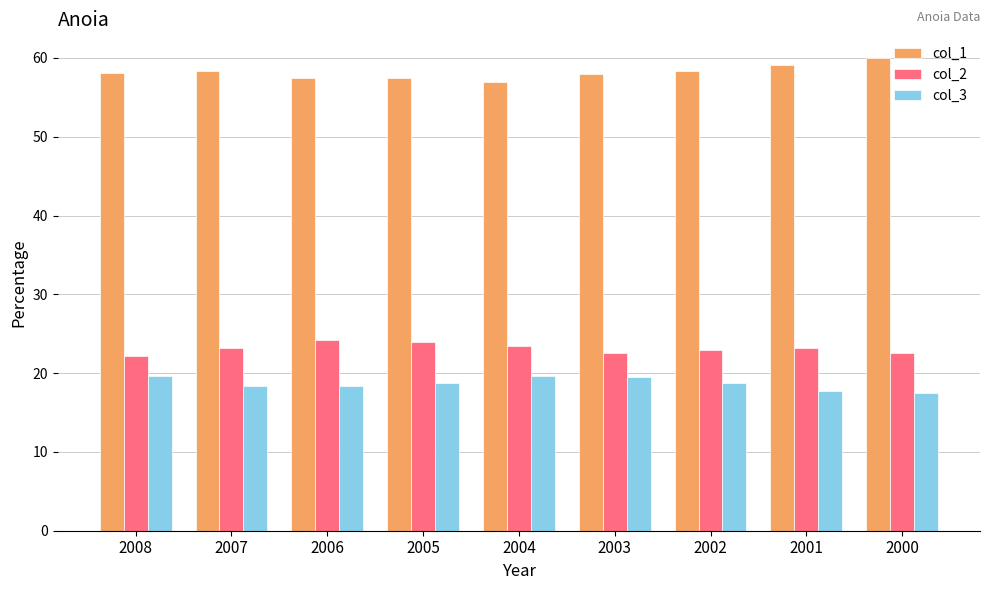

Where does the col_3 series first go above 18?

2008